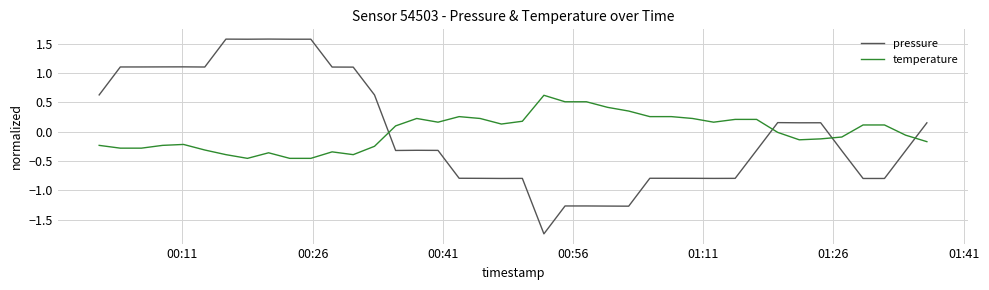

True or false: temperature and pressure cross at least once.

True